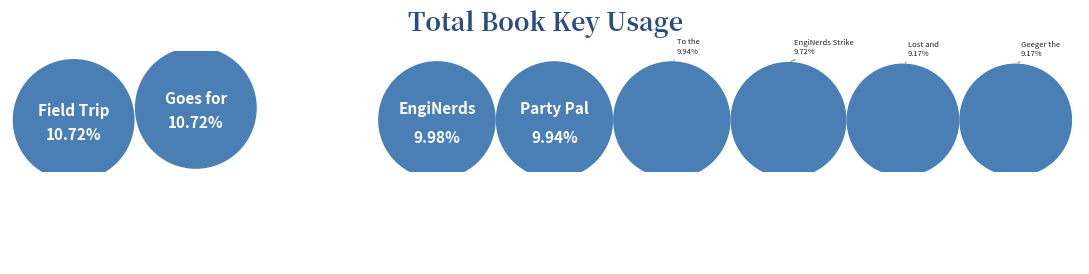

The Goes for Gold slice represents 11% of the pie. True or false?

True